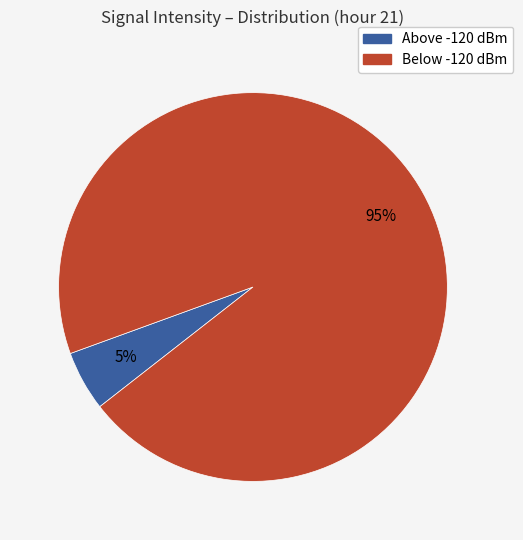

Is there a majority slice in this chart?

Yes